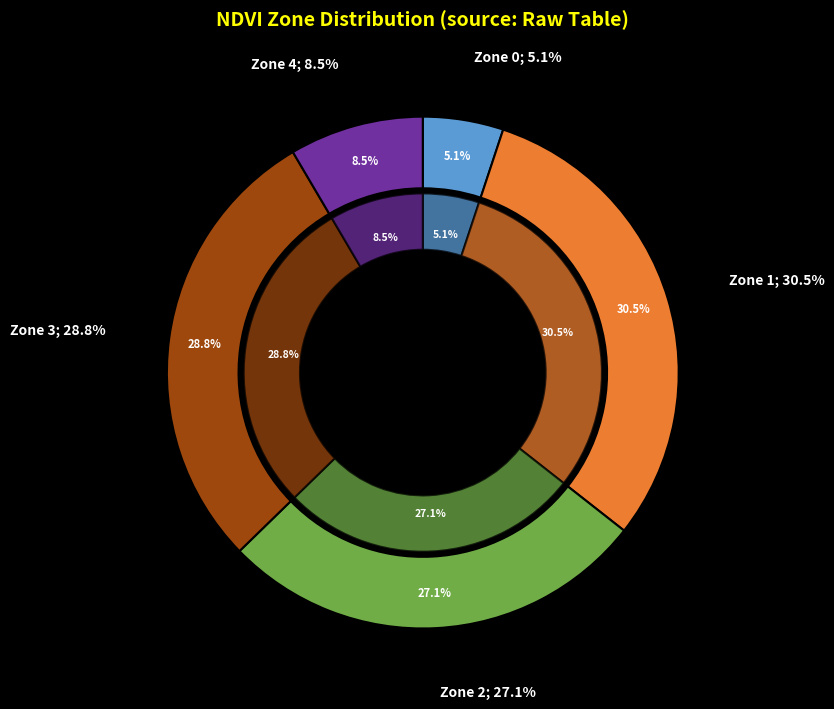

Does Zone 2 account for over 50% of the chart?

No